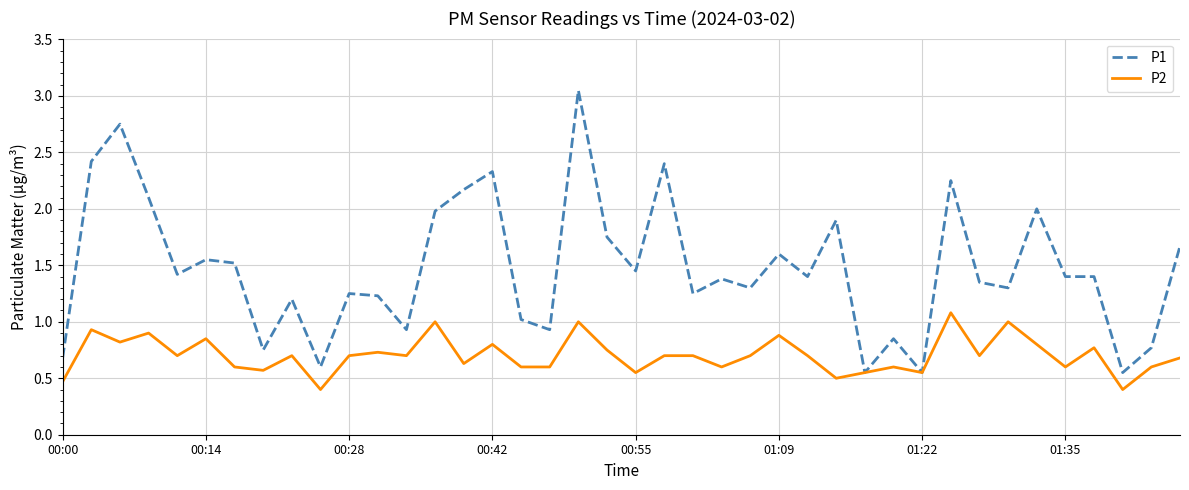

List the series in order of their peak value, highest first.

P1, P2